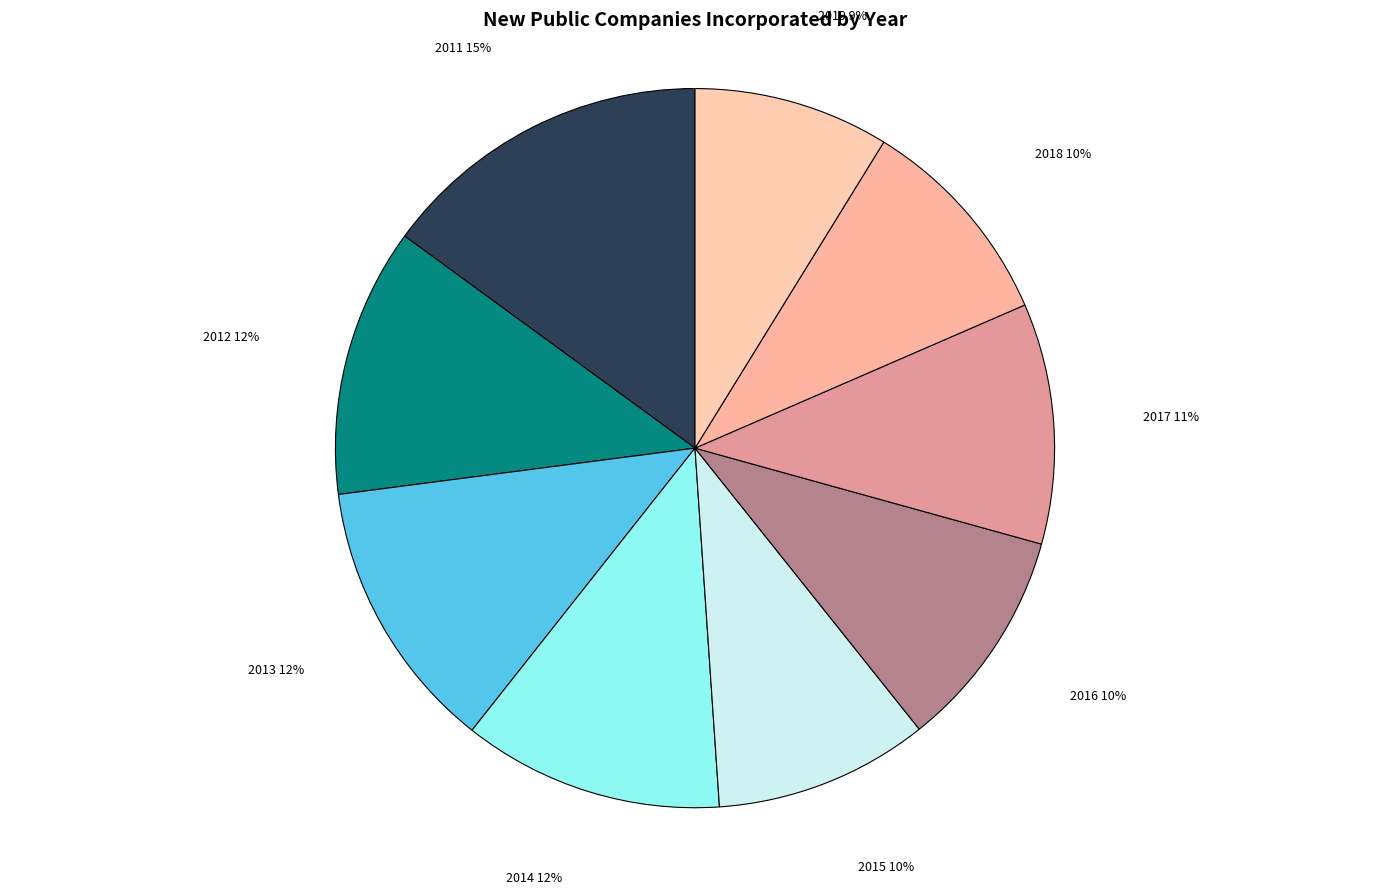

To the nearest percent, what portion does 2018 represent?

10%